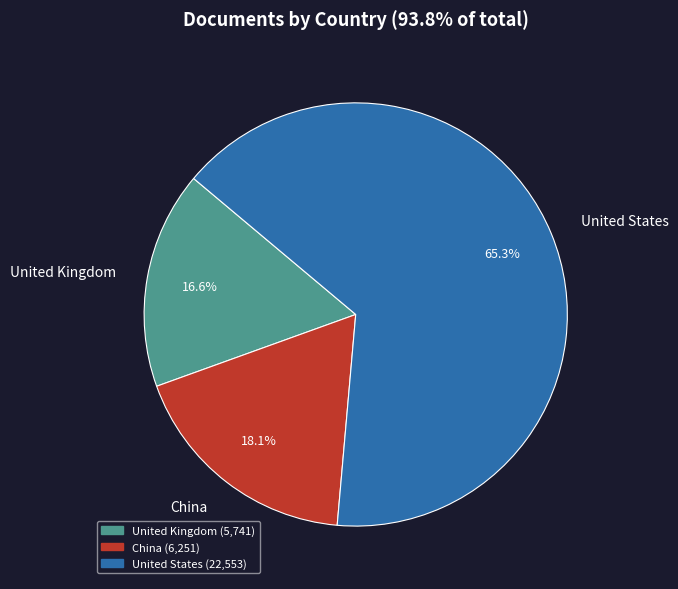

Is it true that United Kingdom is 10% of the pie?

False